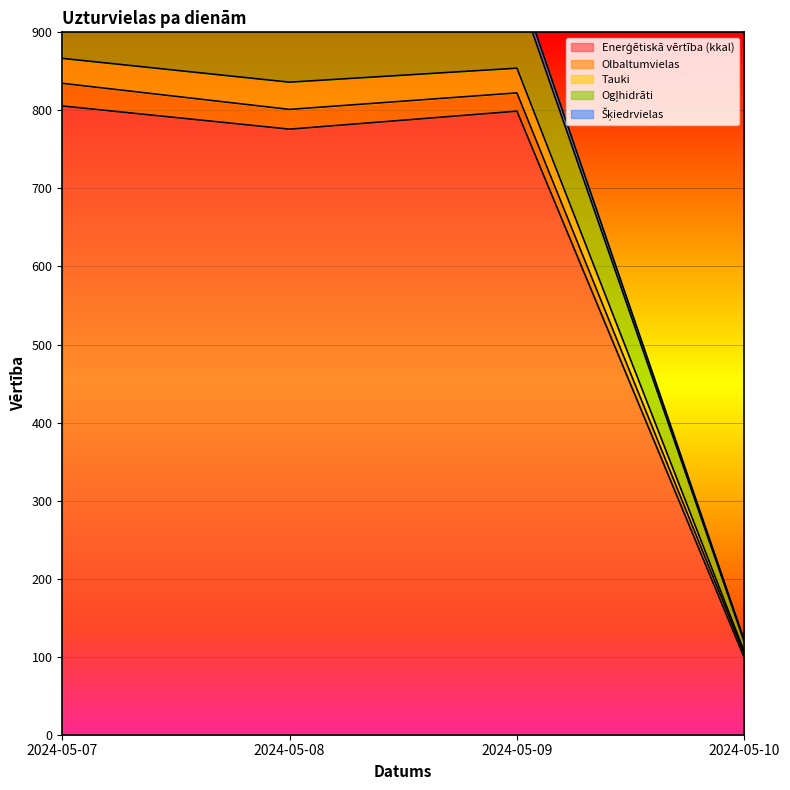

True or false: Tauki and Enerģētiskā vērtība (kkal) intersect in this chart.

False